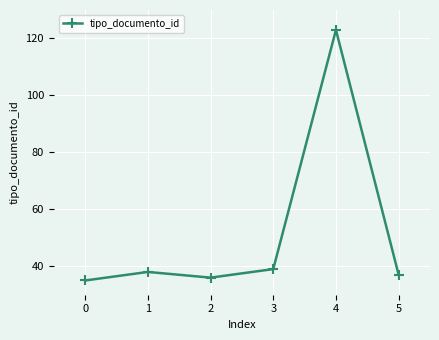

What is the average value?

51